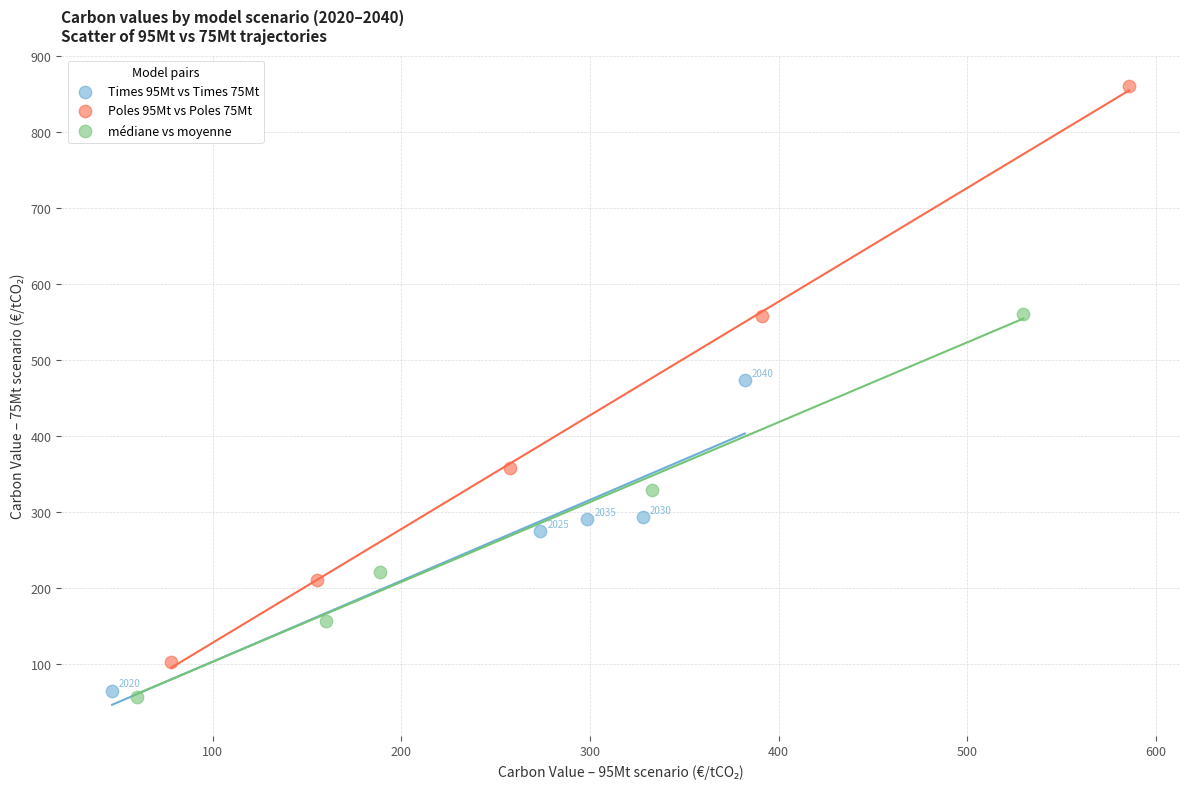

Which series has the largest Y range (max minus min)?

Poles 95Mt vs Poles 75Mt